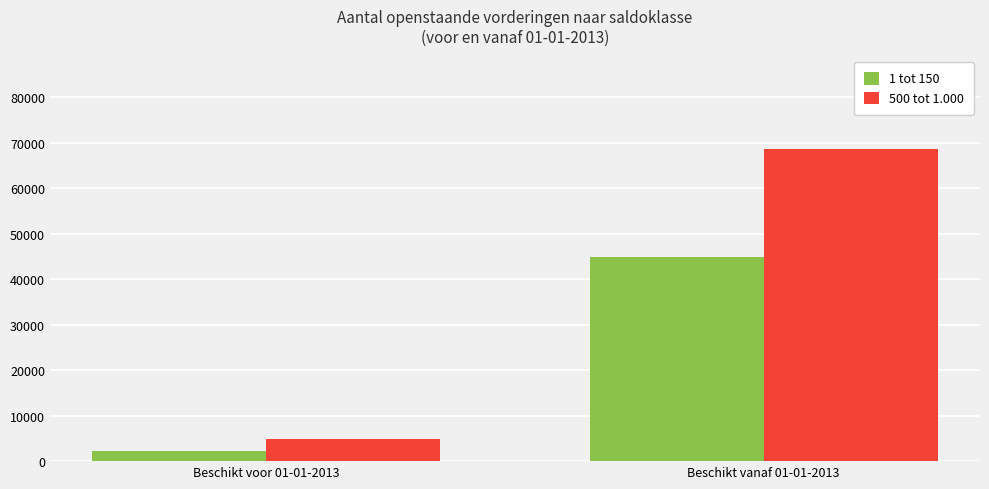

What are all the series names shown in the legend?

1 tot 150, 500 tot 1.000